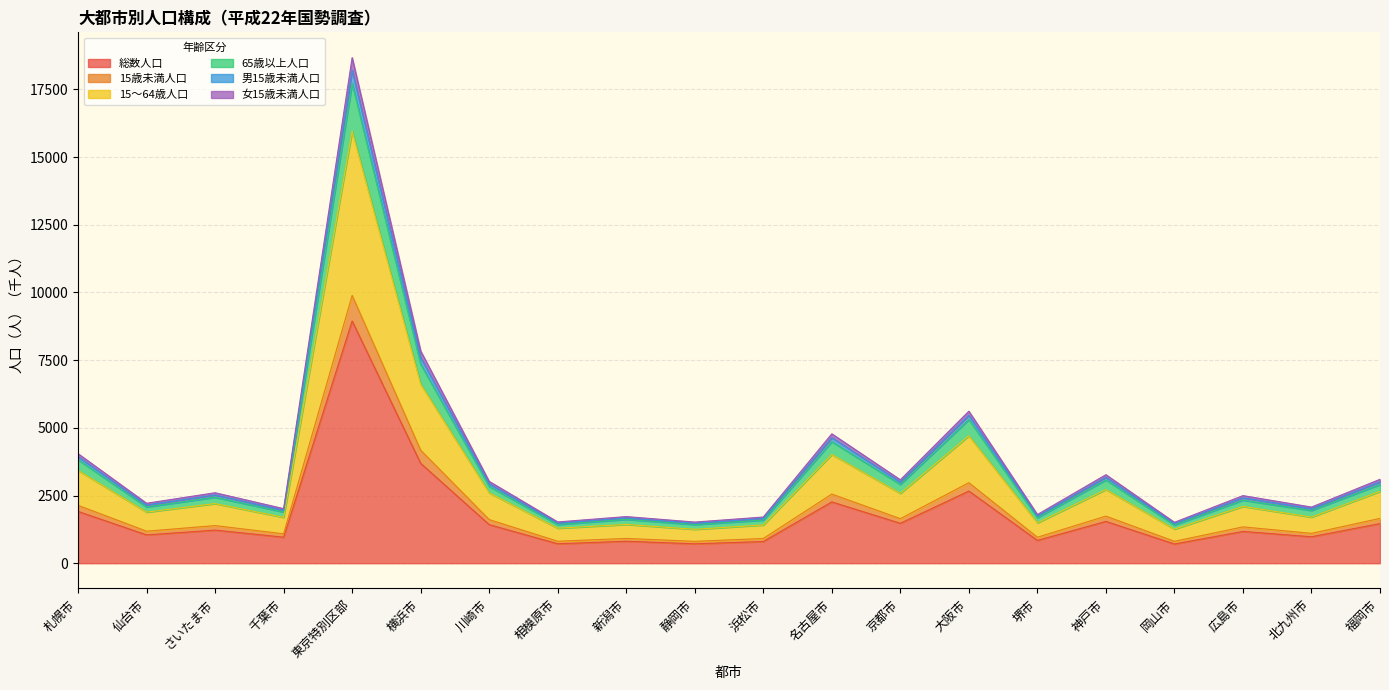

Which has a higher value, 堺市 or 新潟市?

堺市